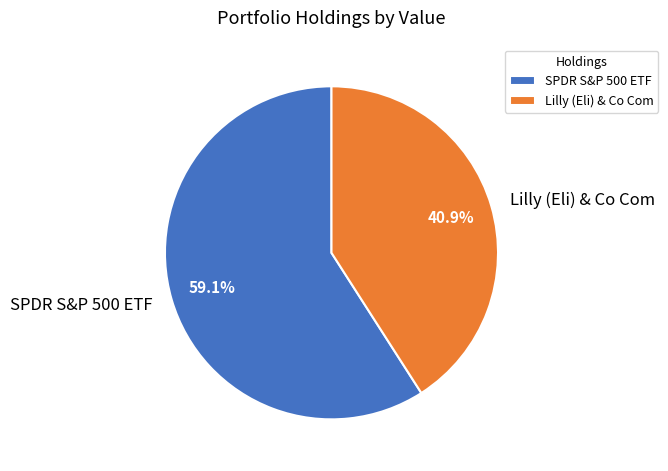

To the nearest percent, what portion does Lilly (Eli) & Co Com represent?

41%